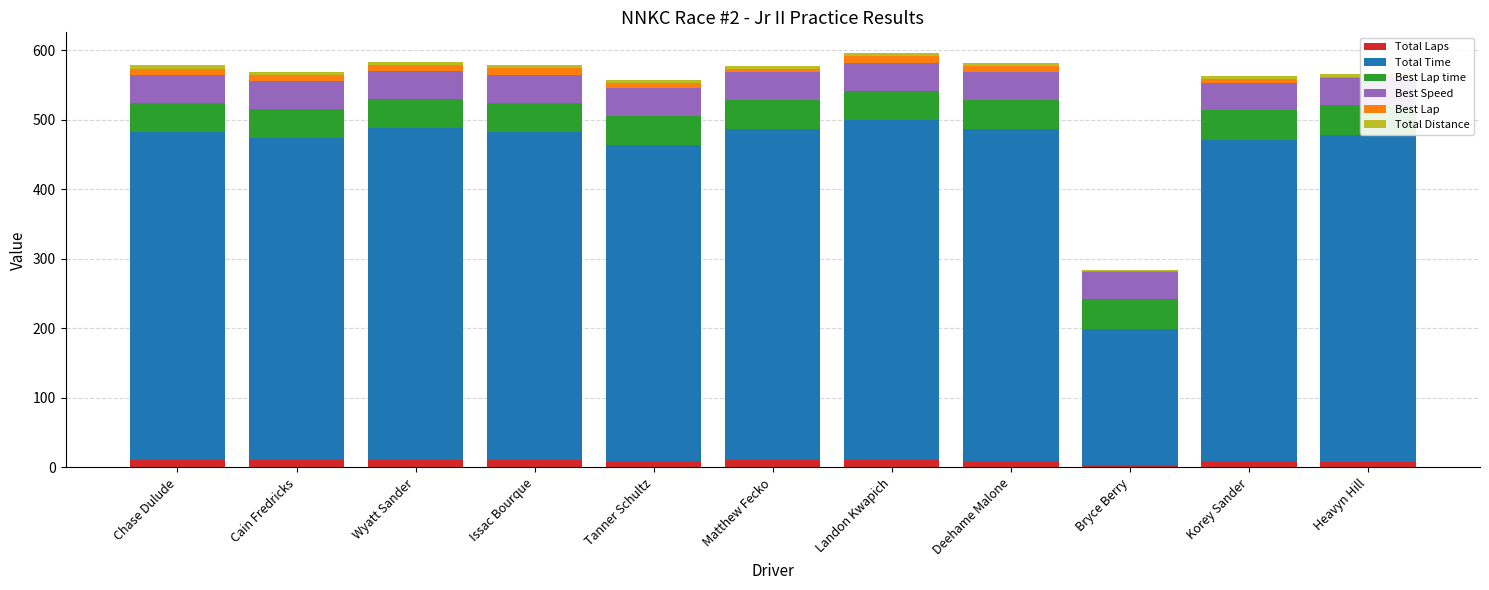

Which category has the lowest value in the Total Laps series?

Bryce Berry